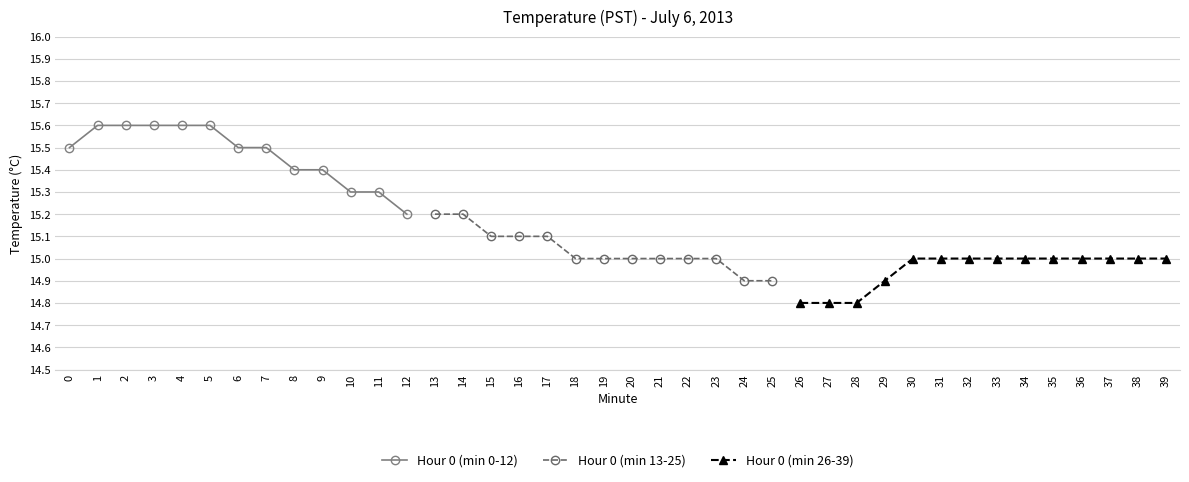

At which label is Hour 0 (min 0-12) closest to 15?

12